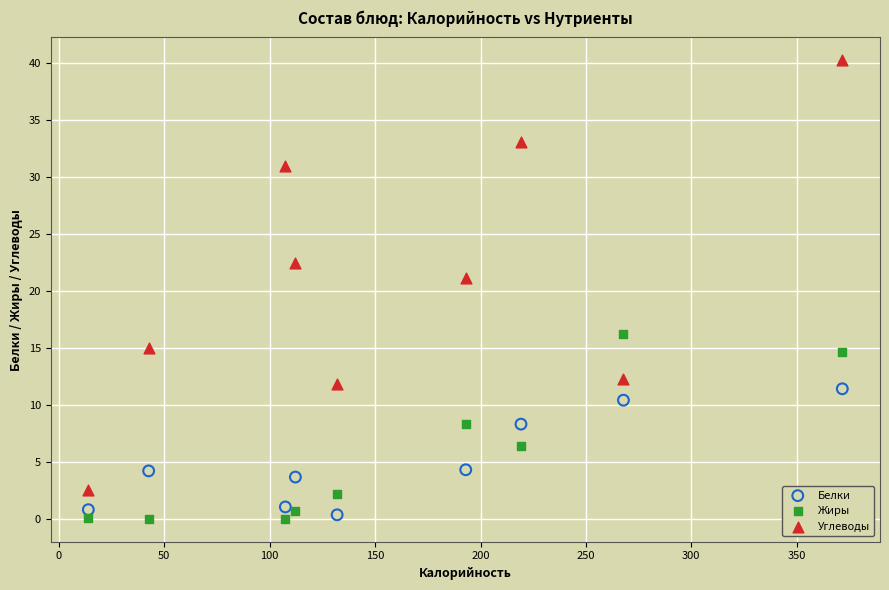

Which series contains the highest Y value?

Углеводы